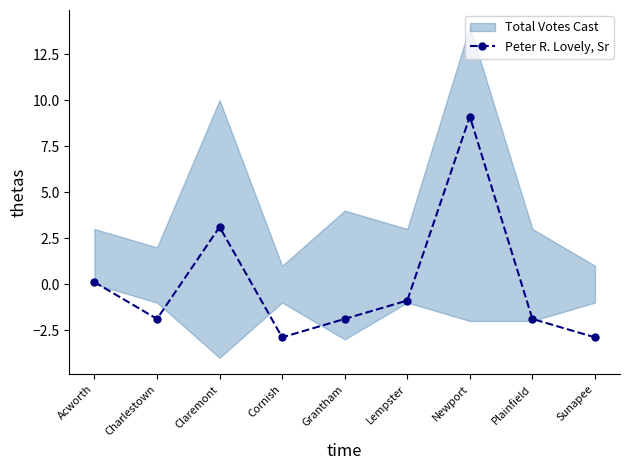

How many interior local valleys (lower than both neighbors) does the data have?

2